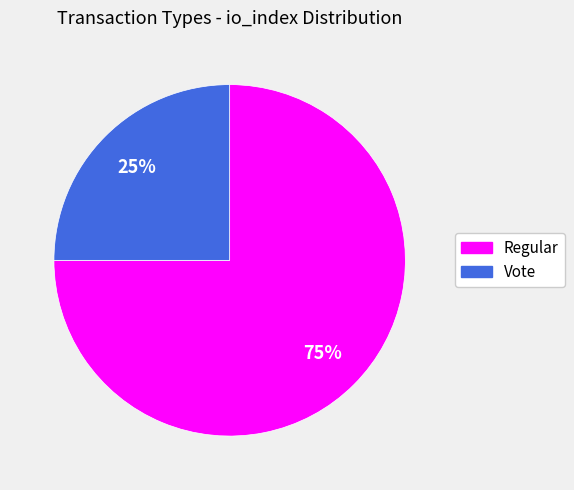

Rank the categories by value from lowest to highest.

Vote, Regular